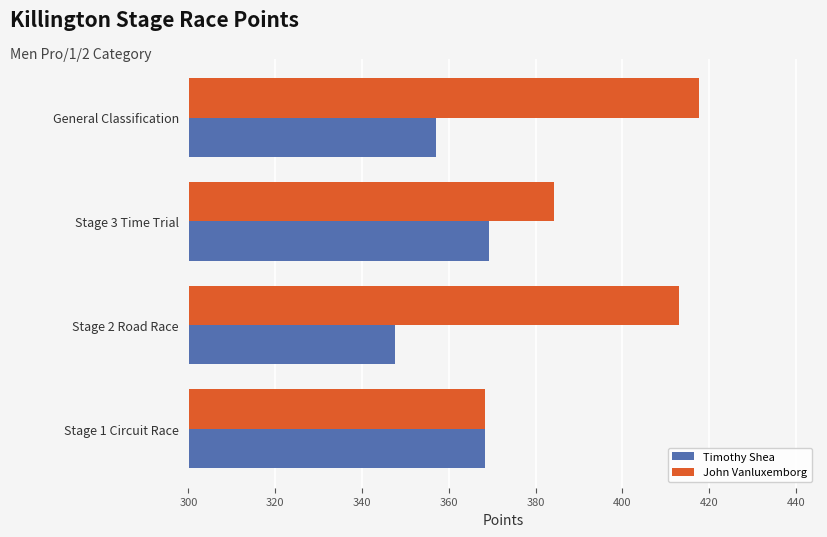

Which category has the lowest value in the John Vanluxemborg series?

Stage 1 Circuit Race